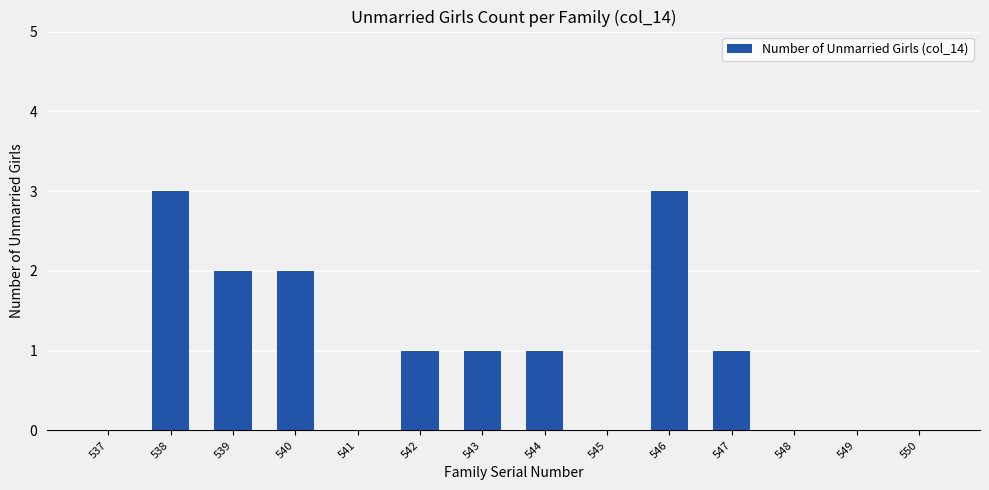

What is the maximum value shown in the chart?

3